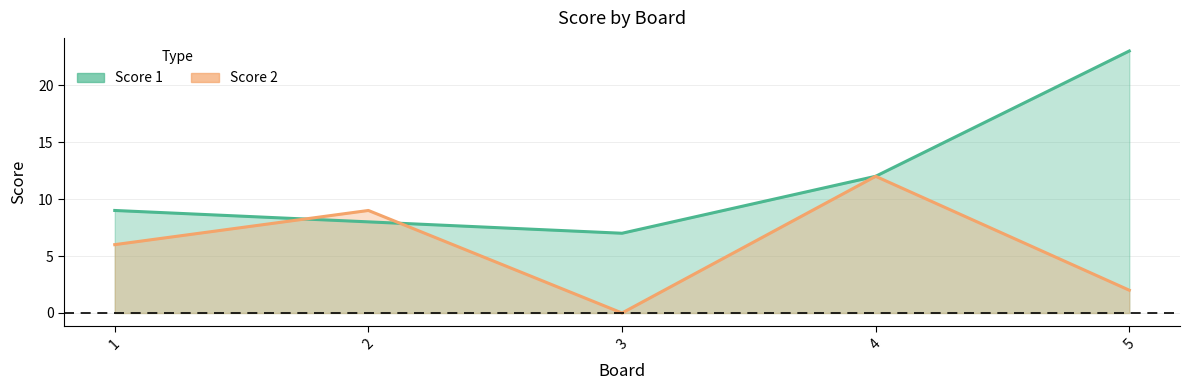

Which series has the largest total across all categories?

Score 1